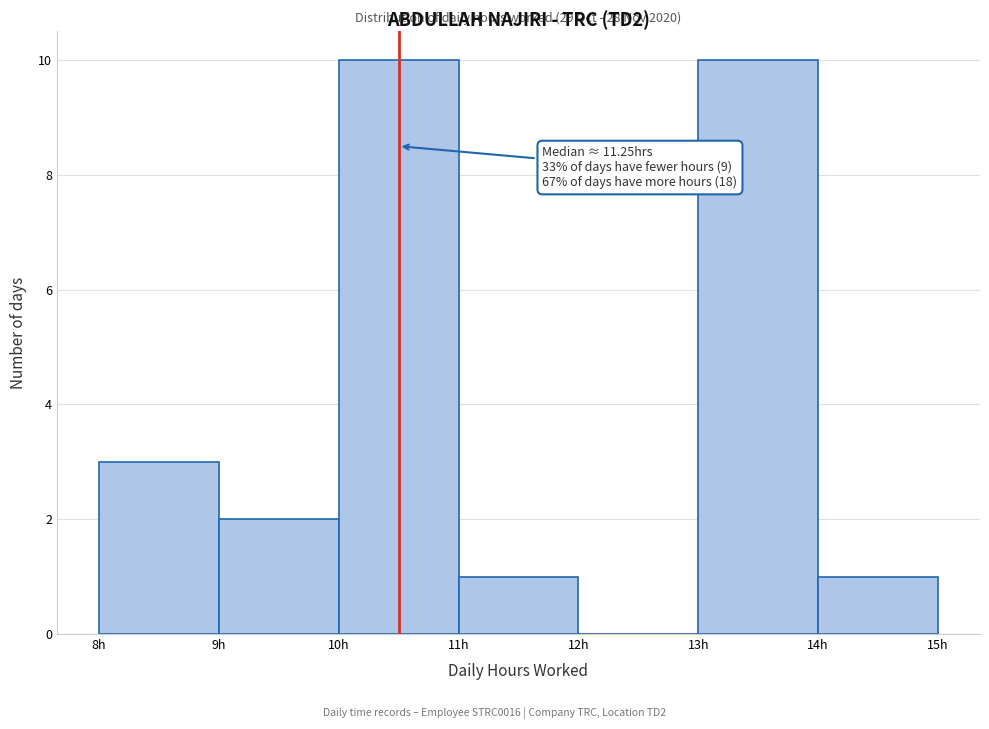

Reading left to right, transcribe all the data shown in this chart.

8h=3	9h=2	10h=10	11h=1	12h=0	13h=10	14h=1